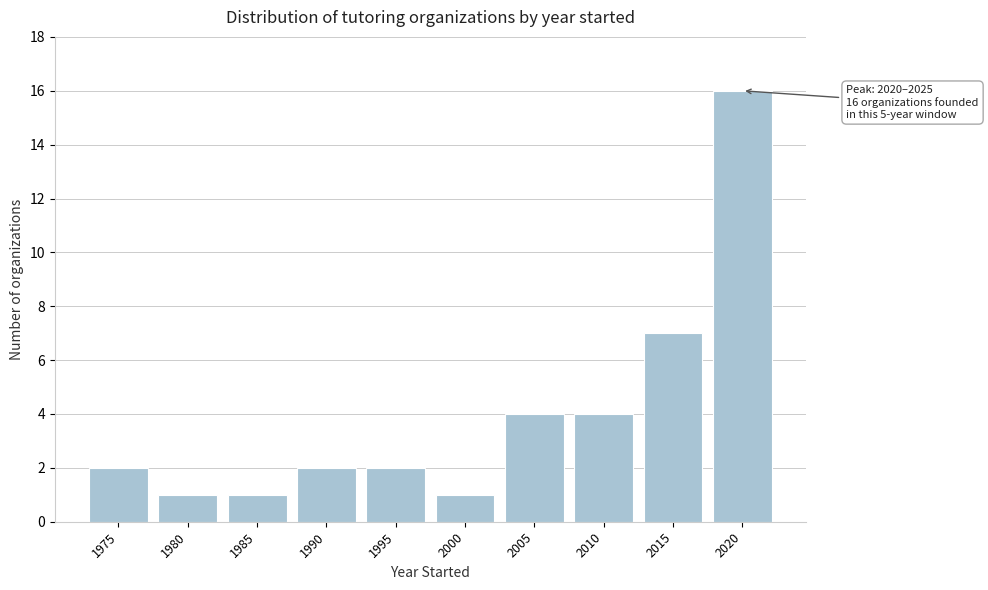

Reading right to left, what are all the values shown in this chart?

2020=16	2015=7	2010=4	2005=4	2000=1	1995=2	1990=2	1985=1	1980=1	1975=2